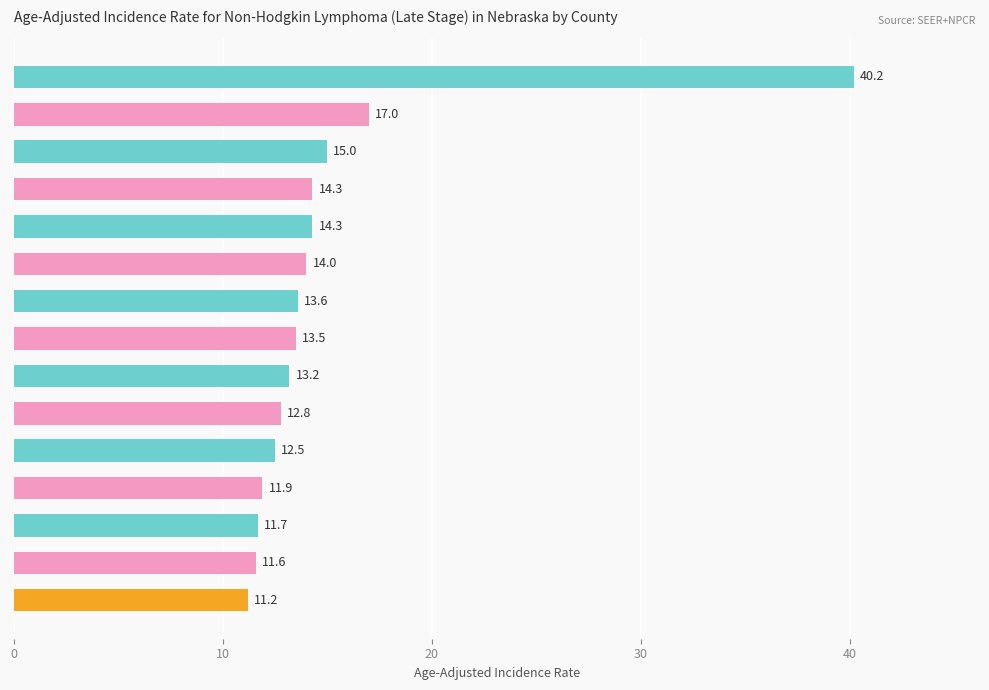

The value at Adams County is 16.9. True or false?

False